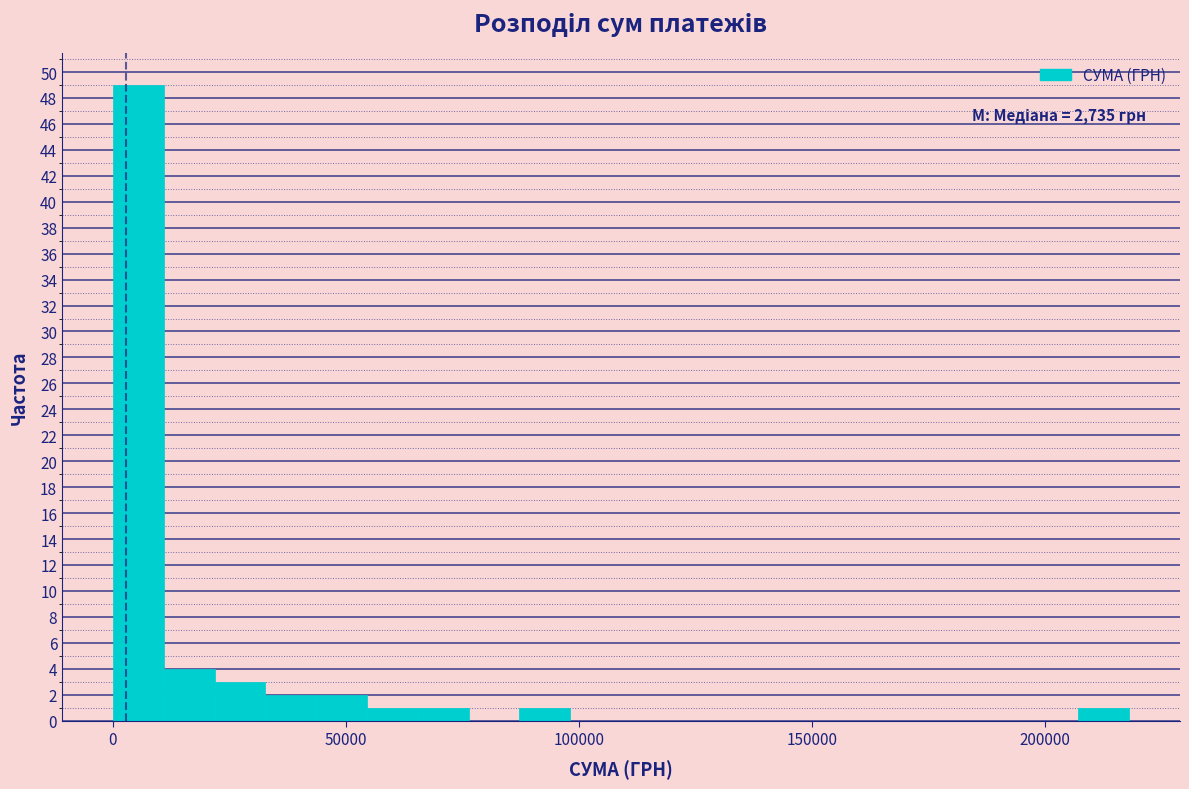

Around what value on the x-axis is the tallest bar? Give the approximate position of its centre, as read against the axis.

5000